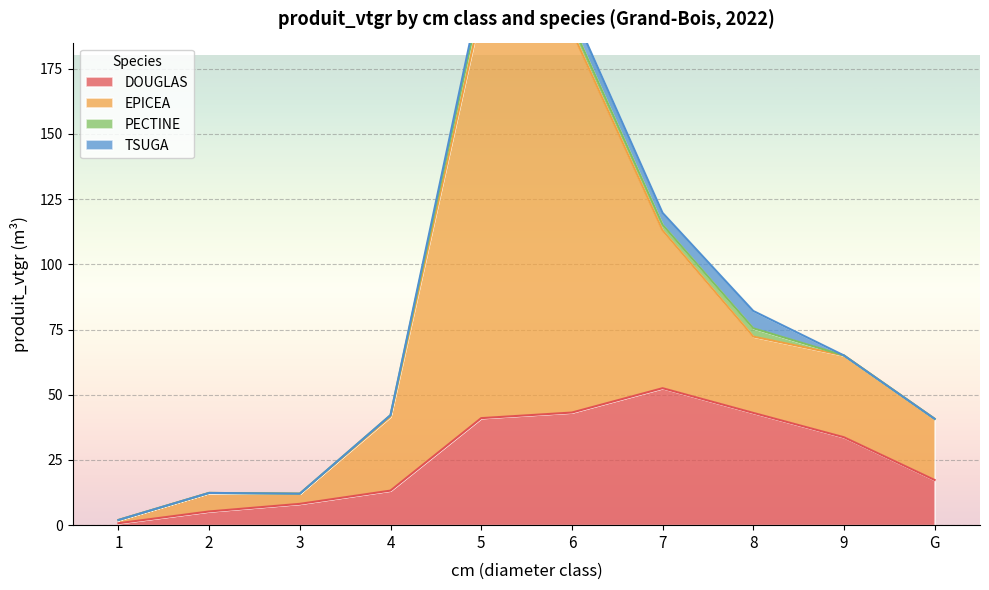

True or false: EPICEA and DOUGLAS cross at least once.

False